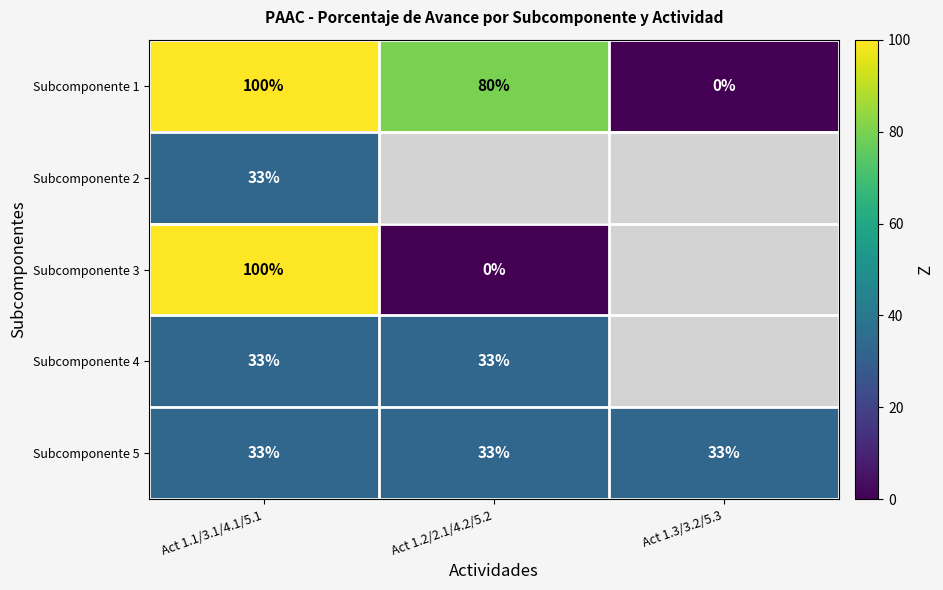

What is the total value across all series at Act 1.1/3.1/4.1/5.1?

299